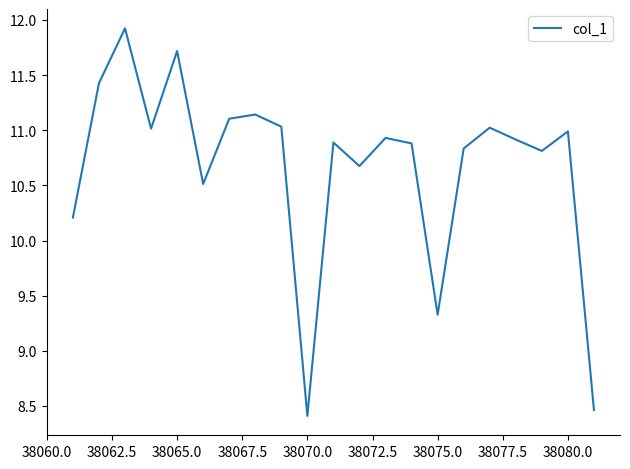

What is the difference between the maximum and minimum values?

3.5